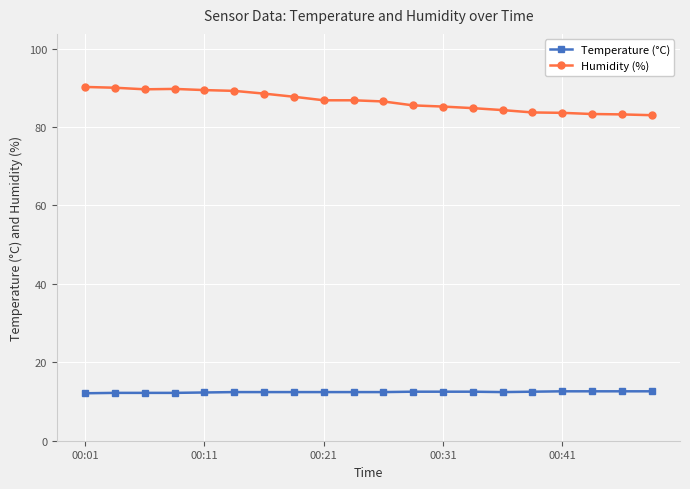

Rank the series by their maximum value, from highest to lowest.

Humidity (%), Temperature (°C)